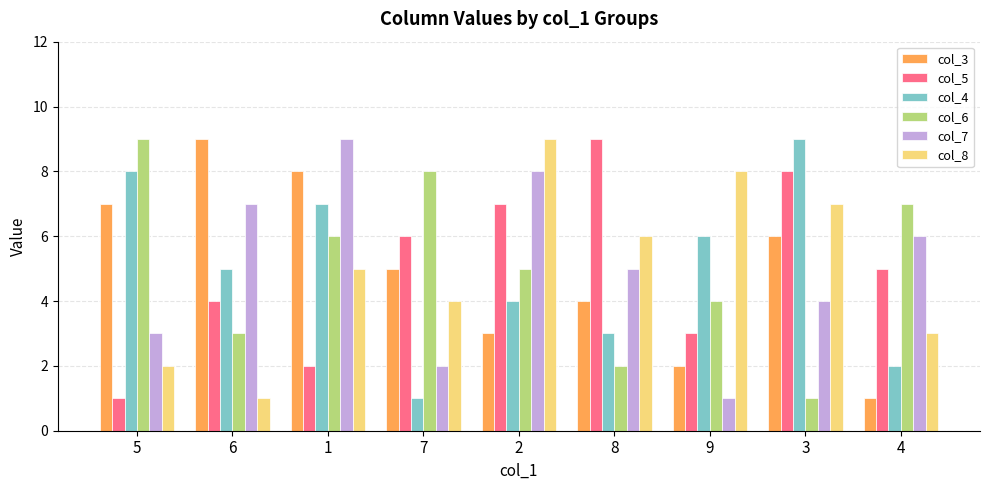

List the labels in order of col_6 value, largest first.

5, 7, 4, 1, 2, 9, 6, 8, 3